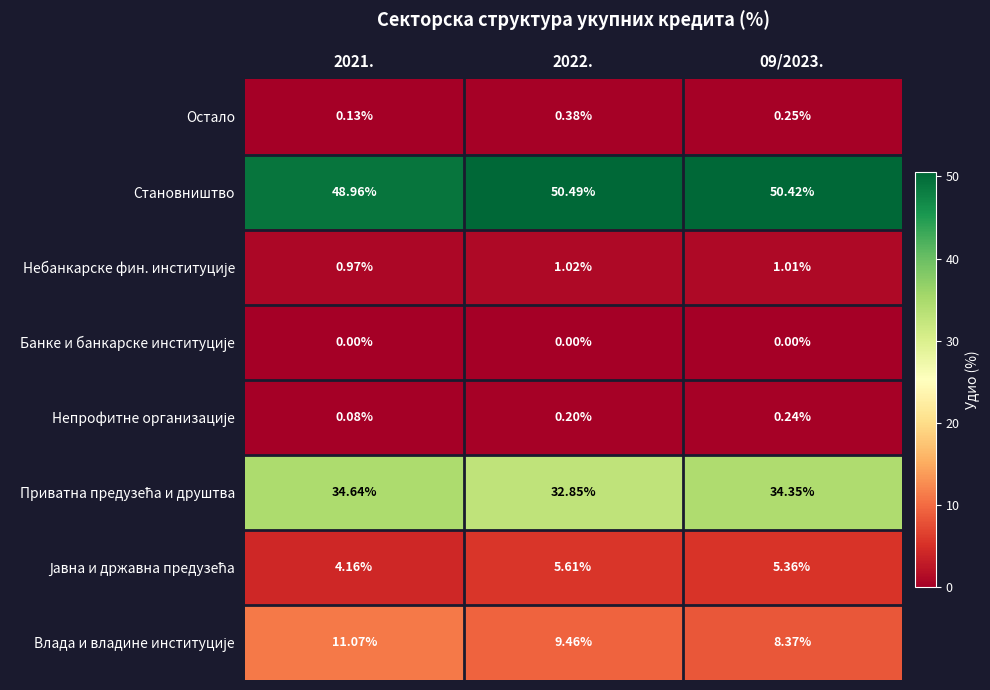

What is the maximum value shown in the chart?

50.5